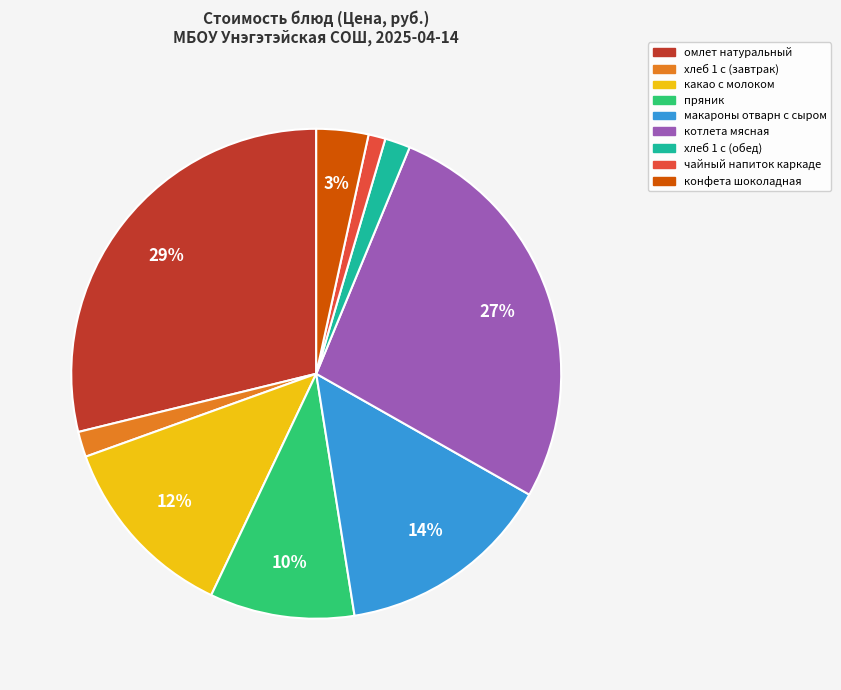

Which slice is the largest?

омлет натуральный